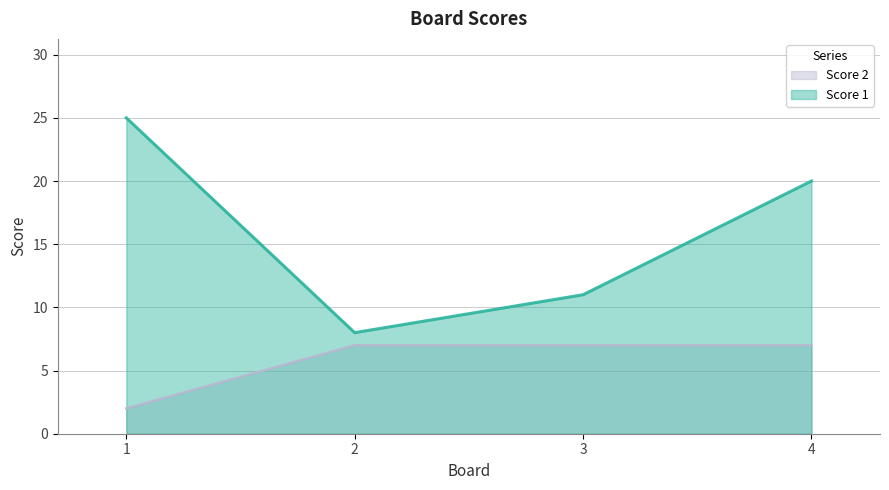

At how many categories does at least one series exceed 17?

2